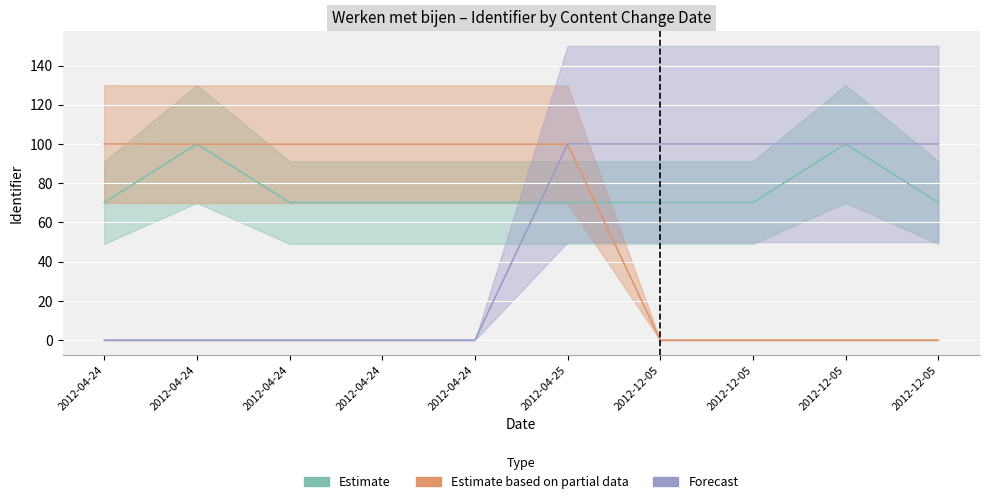

Which series ends up on top after the final intersection of Forecast and Estimate based on partial data?

Forecast